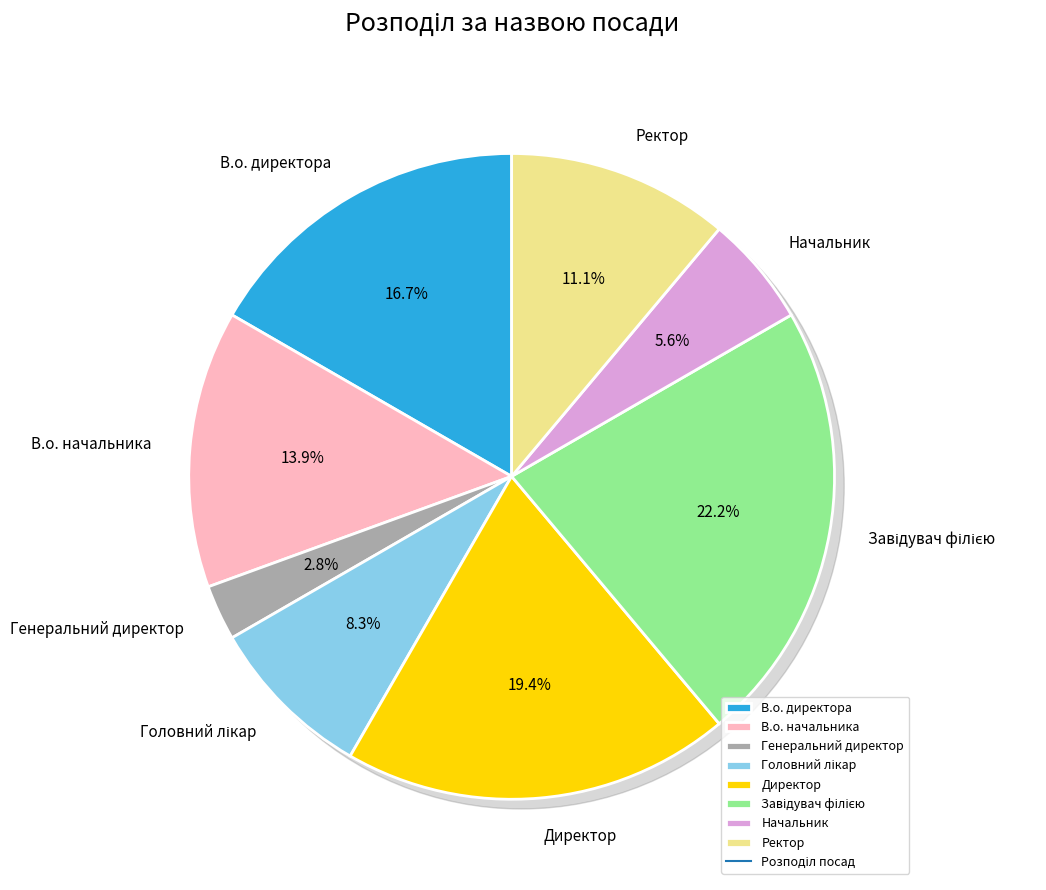

What percentage is NOT represented by В.о. директора?

83.3%